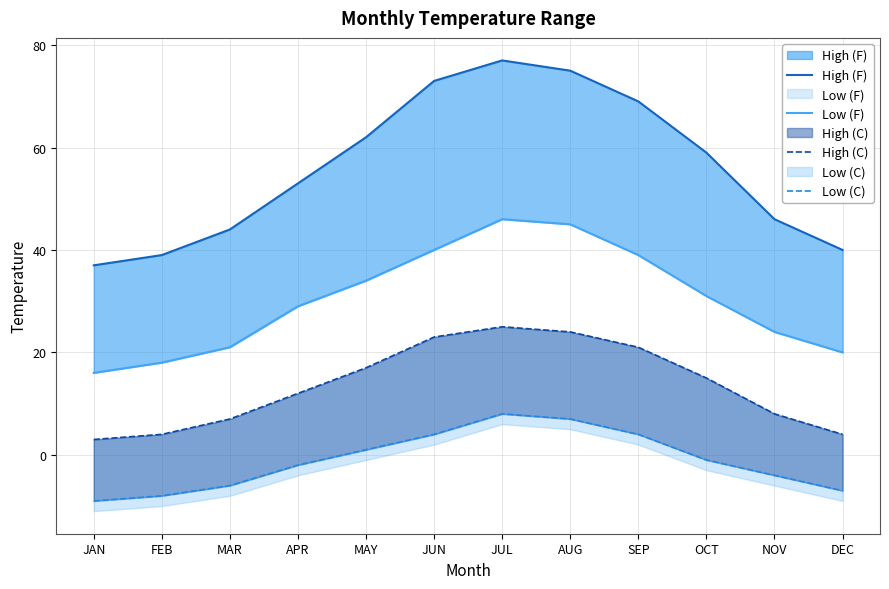

What are all the series names shown in the legend?

High (F), Low (F), High (C), Low (C)